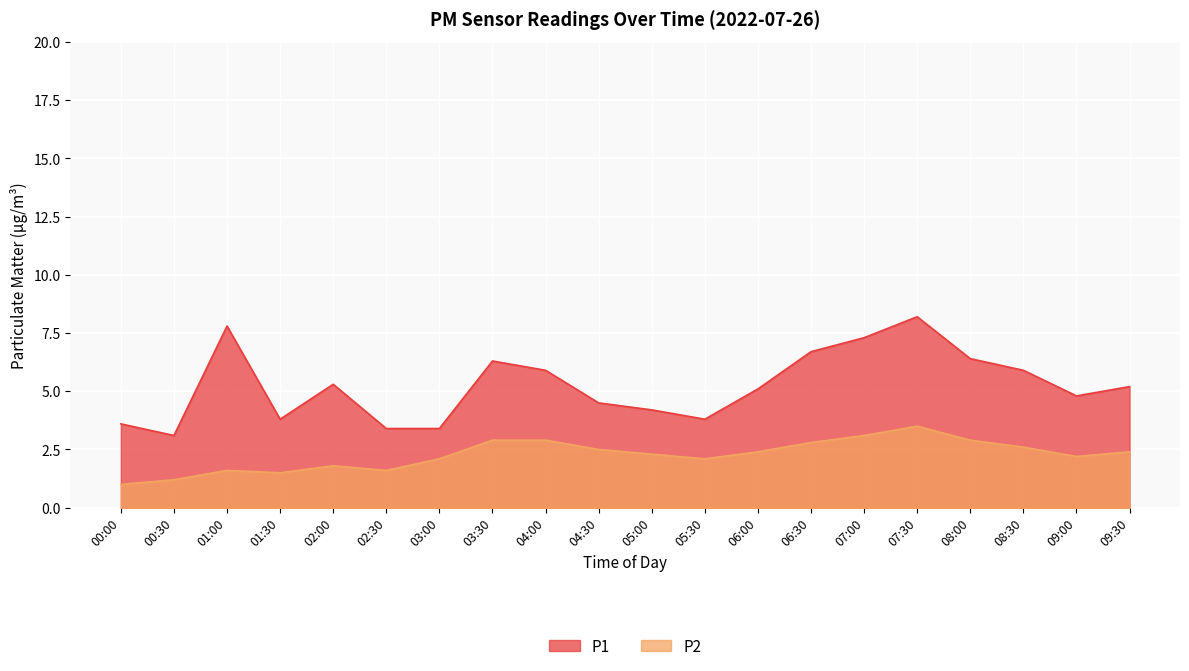

What are all the series names shown in the legend?

P1, P2